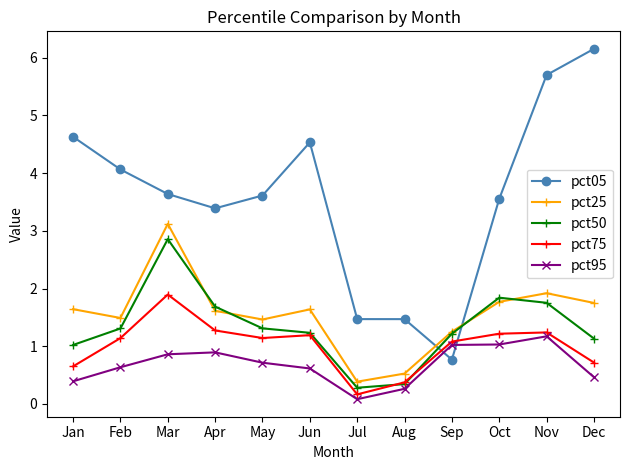

How many intersections are there between pct25 and pct50?

4